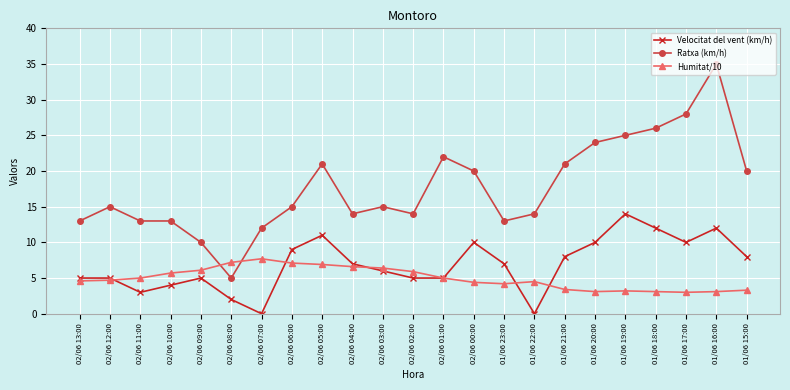

Does the chart have visible grid lines?

Yes